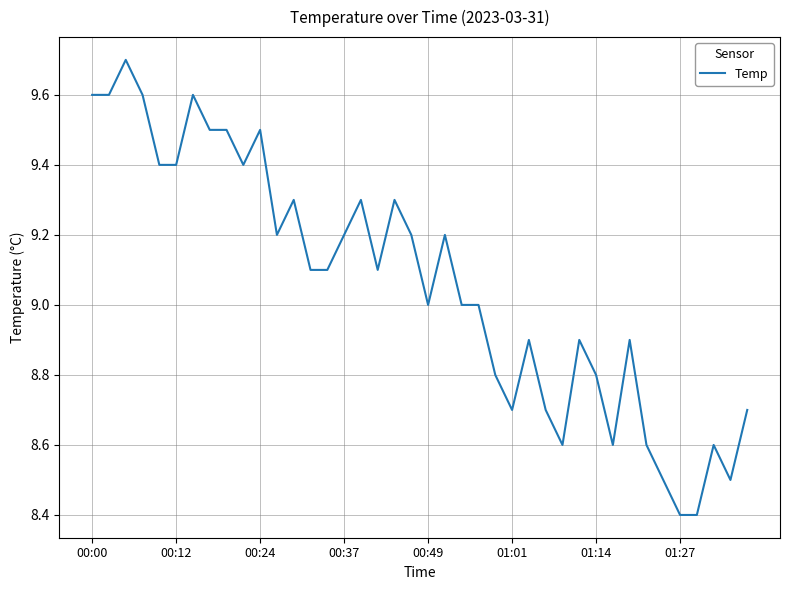

What is the difference between the maximum and minimum values?

1.3